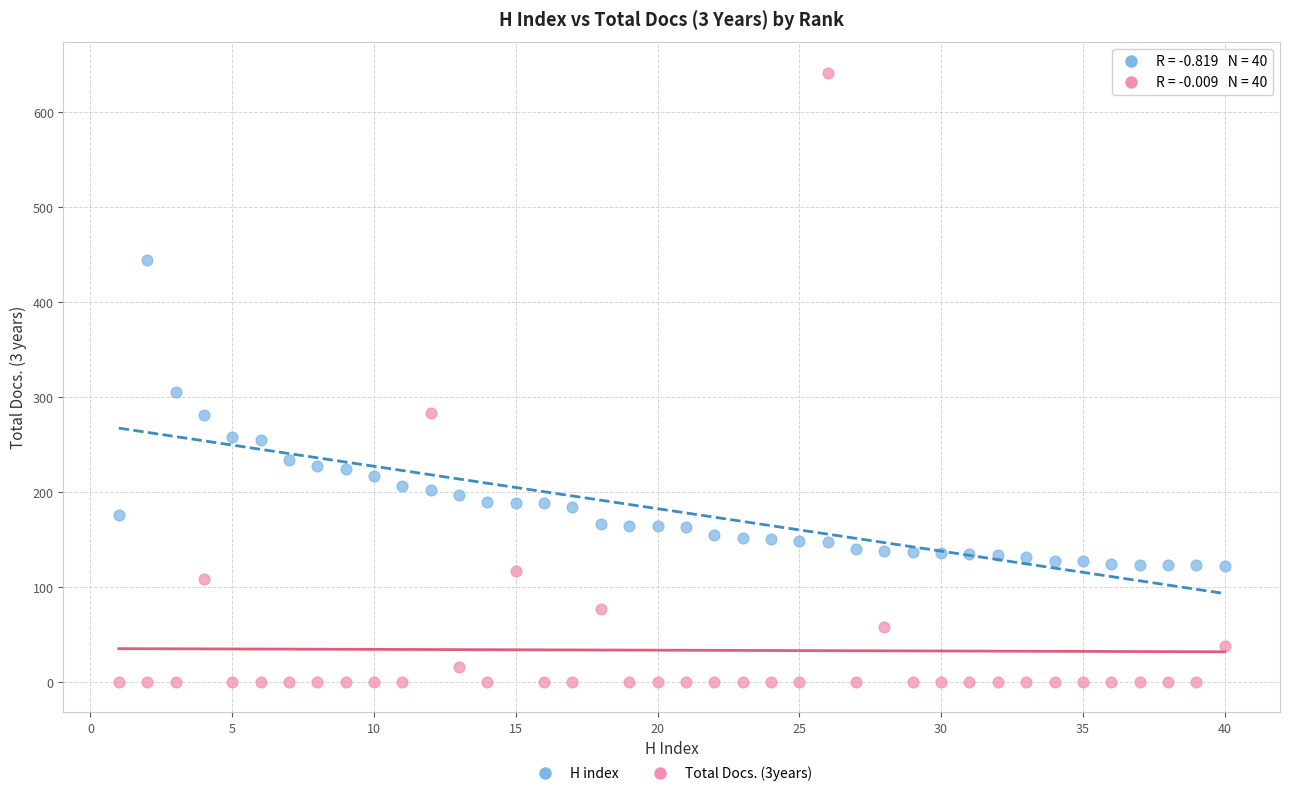

Across all series, what Y value is closest to 321?

305